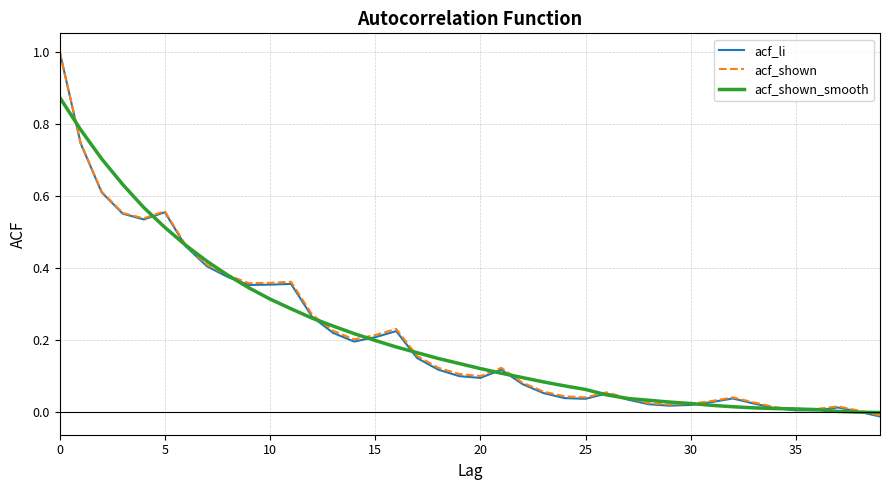

Which series has the largest range (max minus min)?

acf_li